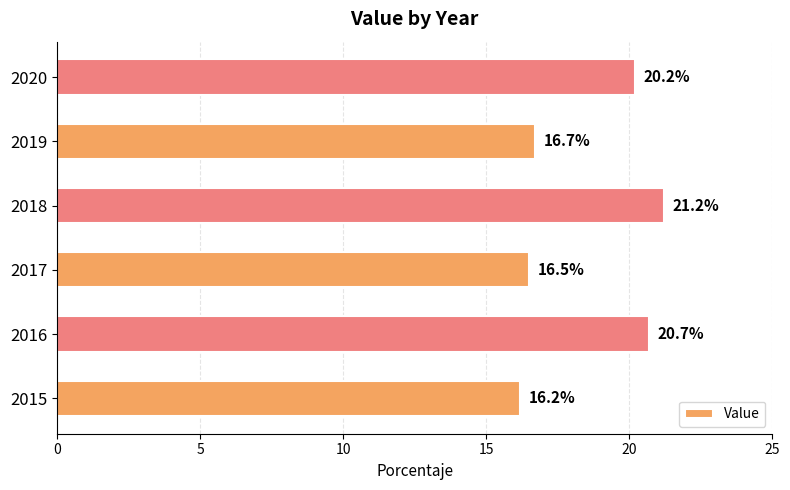

Count the number of values greater than 20.

3